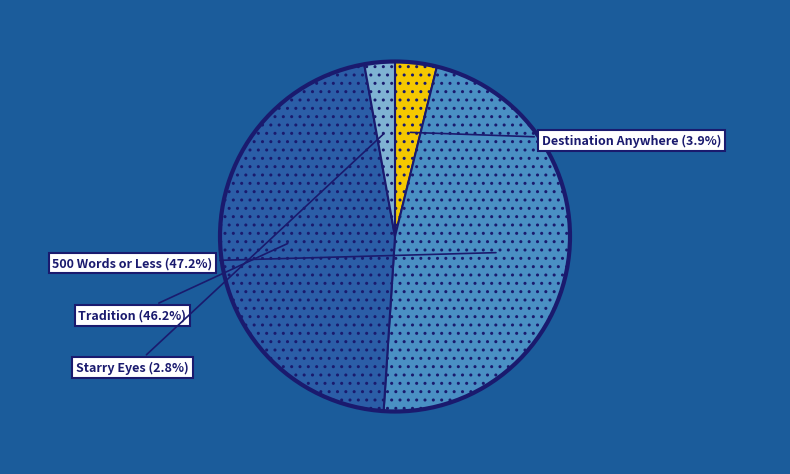

Does any single category account for the majority?

No